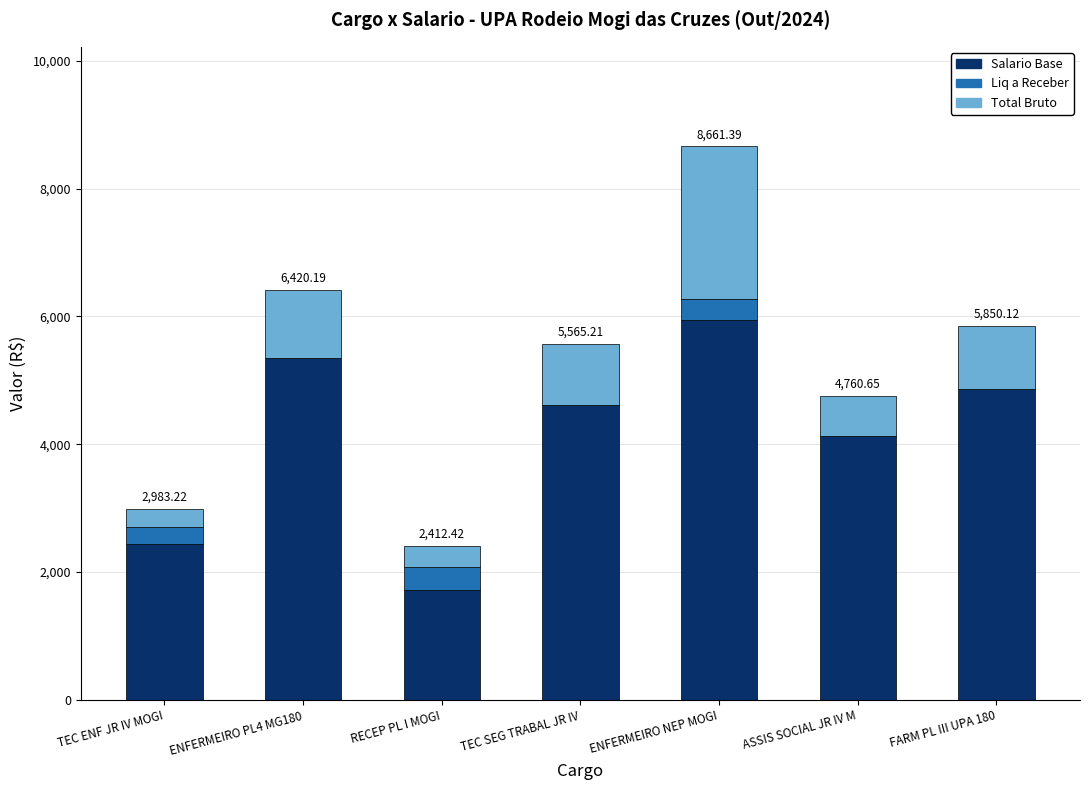

What is the sum of all Salario Base values?

29058.7